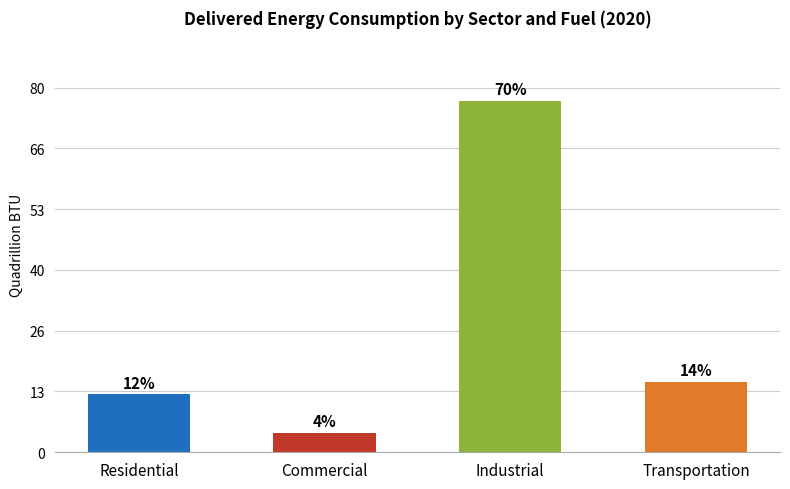

How many bars are there in total?

4